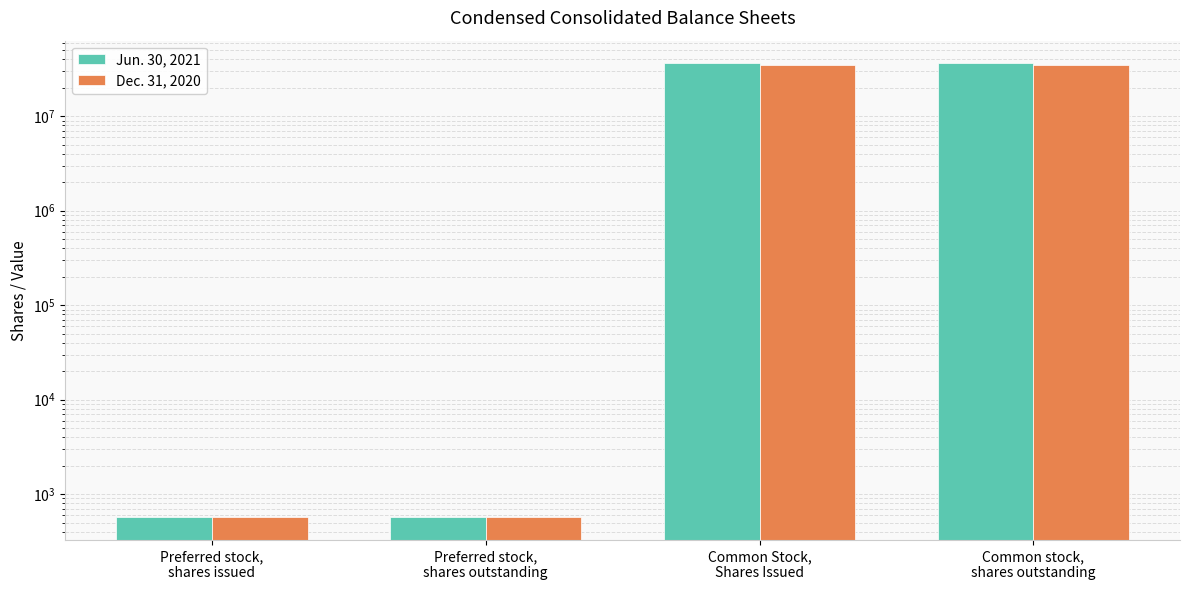

What is the greatest value displayed?

36284382